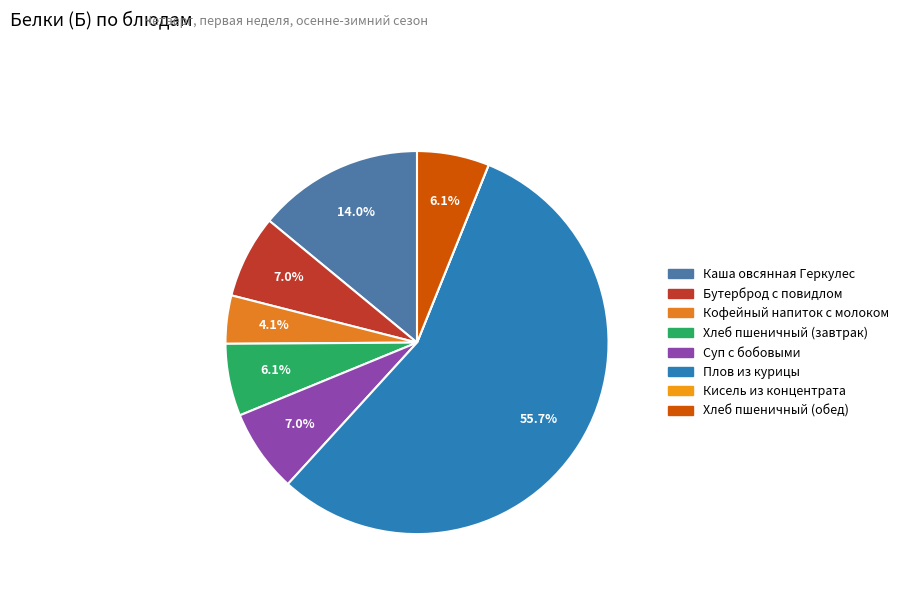

To the nearest percent, what is the difference between the Плов из курицы and Хлеб пшеничный (завтрак) slice percentages?

50%